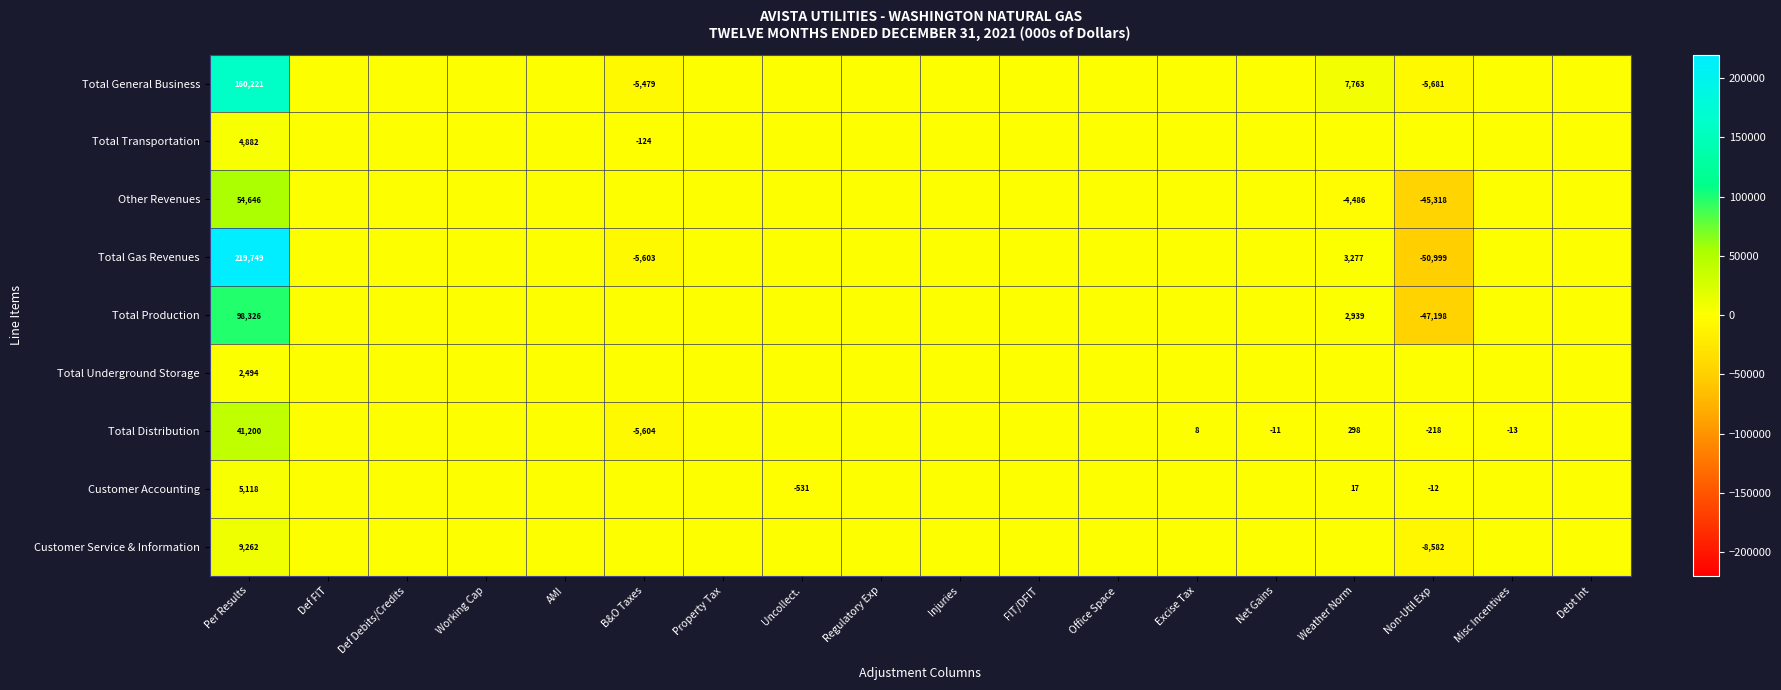

The value of Customer Accounting at Non-Util Exp is -12. True or false?

True